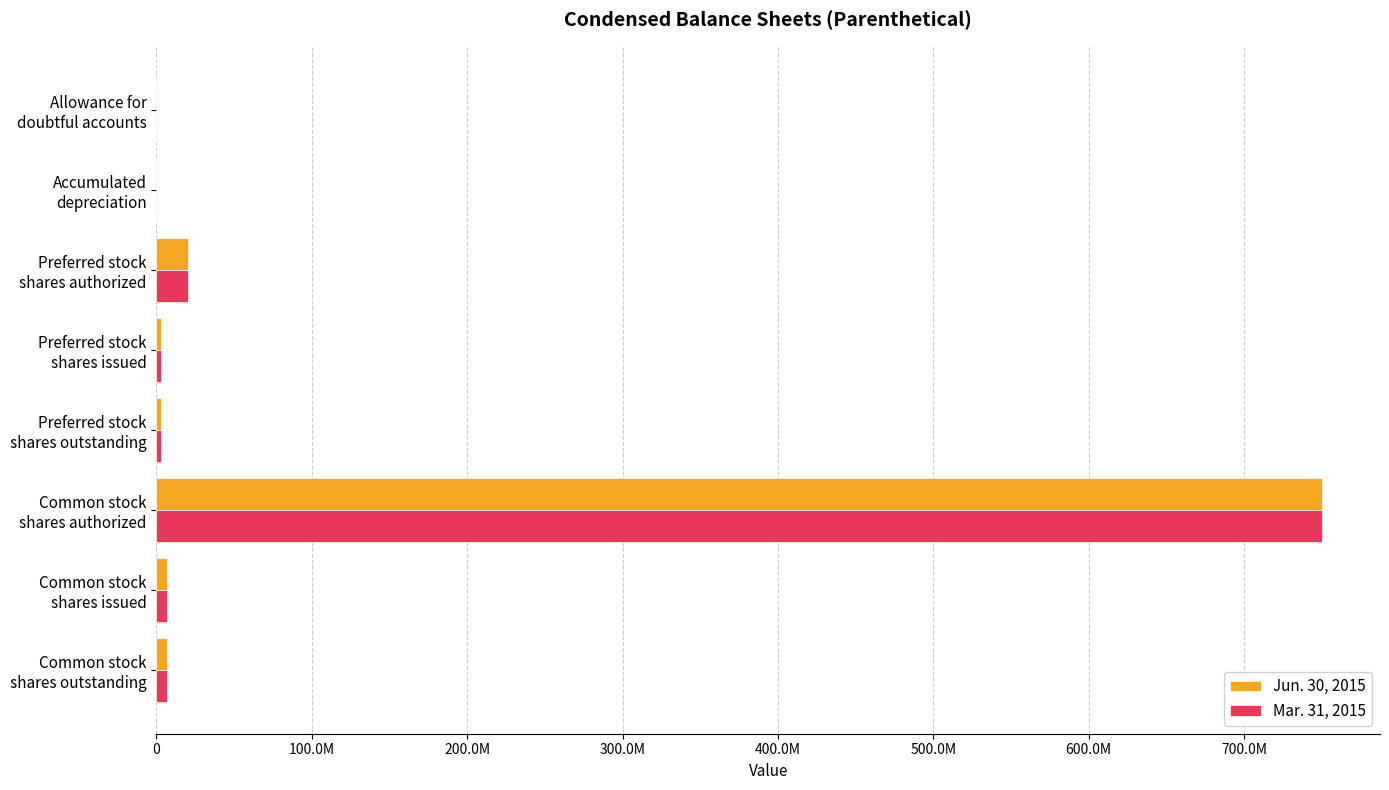

At which category is the sum across all series the highest?

Common stock
shares authorized